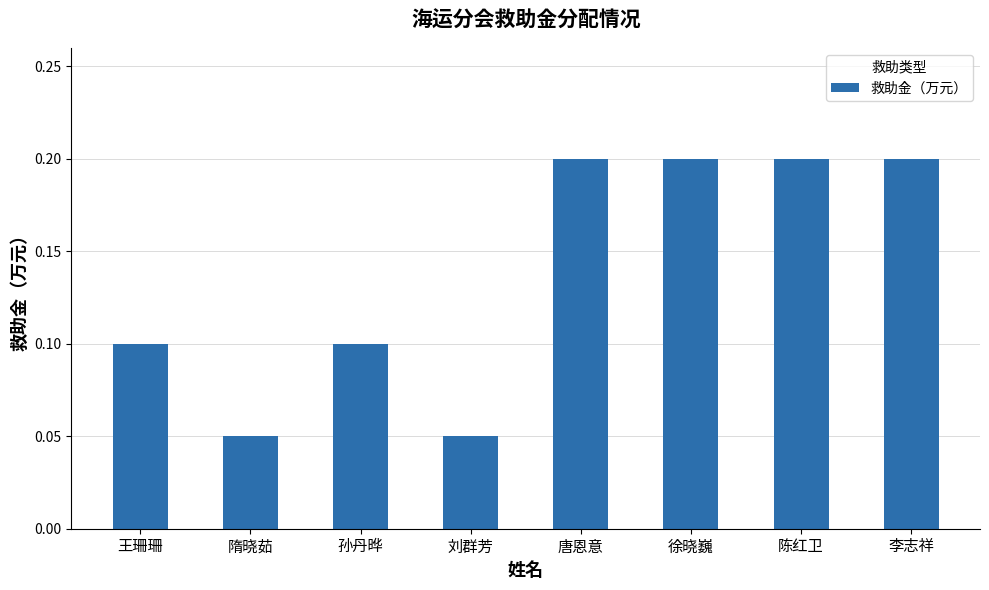

How many values are between 0 and 1?

8